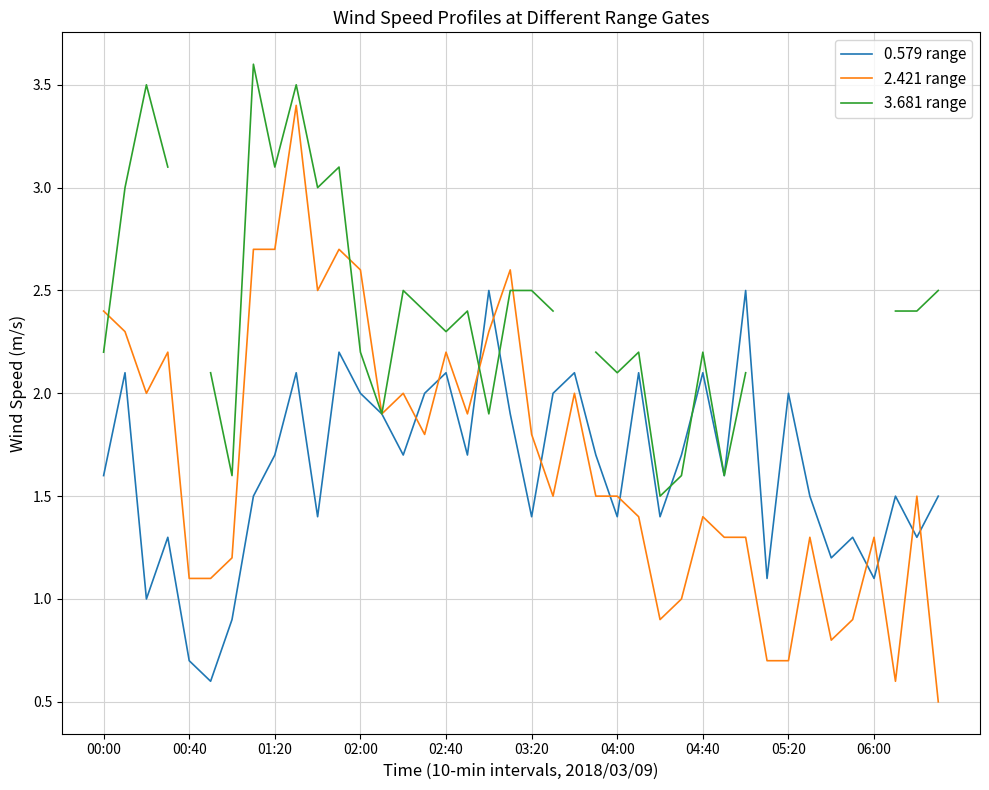

How many series are shown in this chart?

3